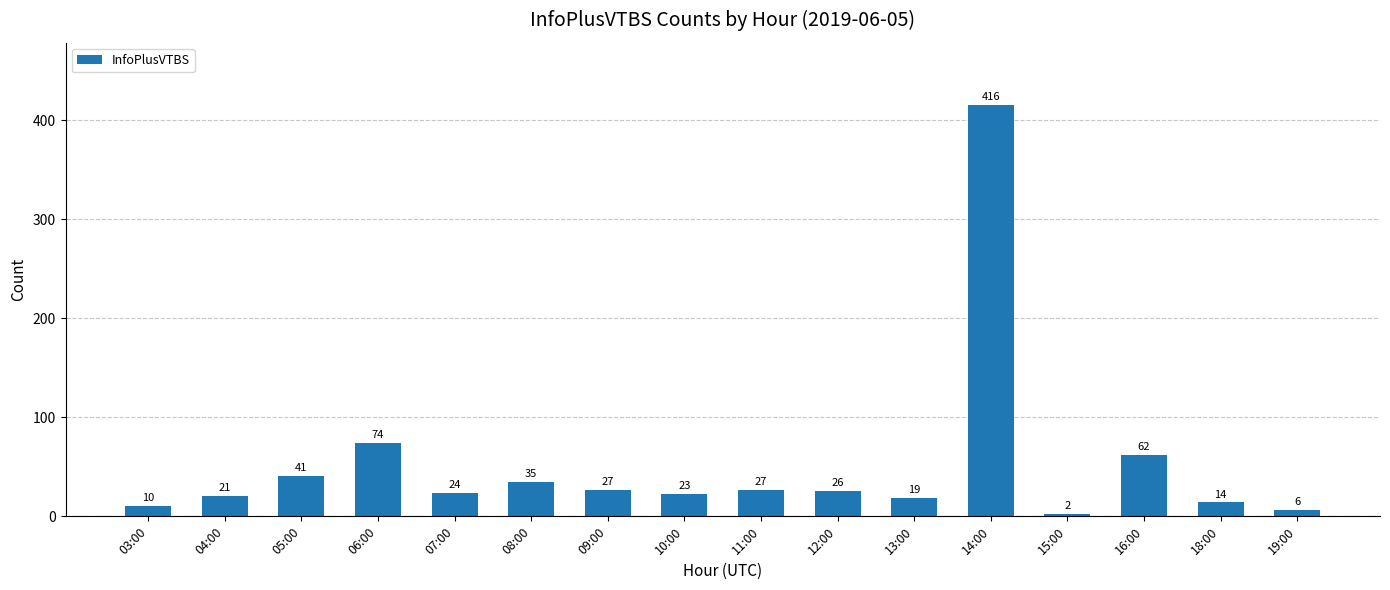

Which label corresponds to the largest value in the chart?

14:00